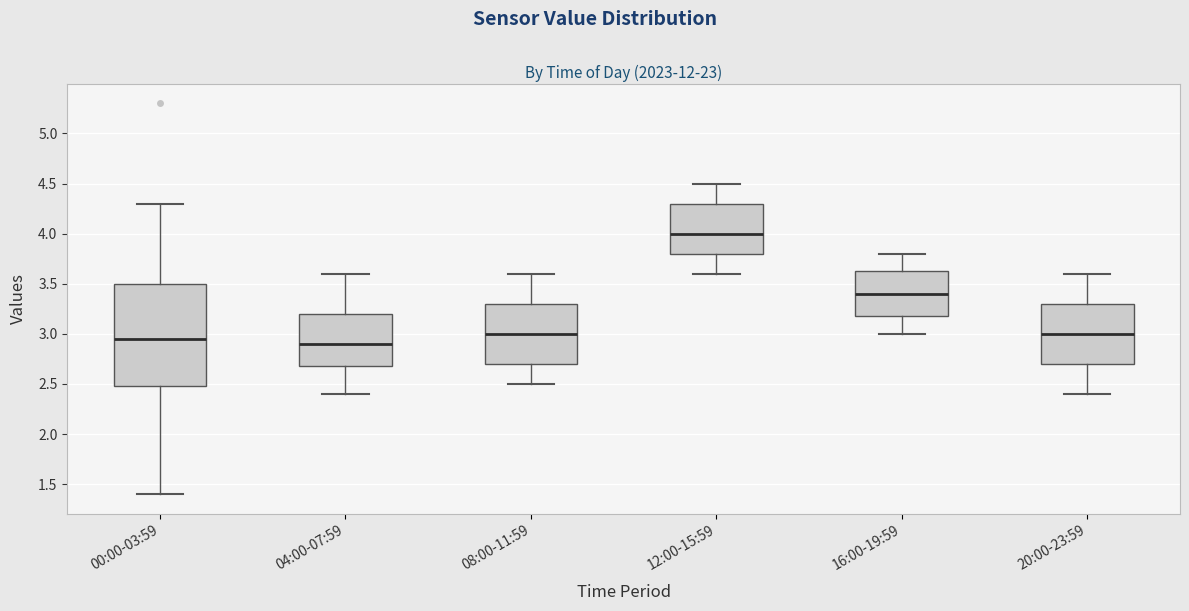

Reading left to right, read every box against the y-axis: the position of its median line, the range the box covers, and the ends of its whiskers. The values are not printed on the chart, so give them approximately, as read against the axis.

00:00-03:59: median 2.95, box 2.50 to 3.50, whiskers 1.40 to 4.30
04:00-07:59: median 2.90, box 2.70 to 3.20, whiskers 2.40 to 3.60
08:00-11:59: median 3.00, box 2.70 to 3.30, whiskers 2.50 to 3.60
12:00-15:59: median 4.00, box 3.80 to 4.30, whiskers 3.60 to 4.50
16:00-19:59: median 3.40, box 3.20 to 3.65, whiskers 3.00 to 3.80
20:00-23:59: median 3.00, box 2.70 to 3.30, whiskers 2.40 to 3.60